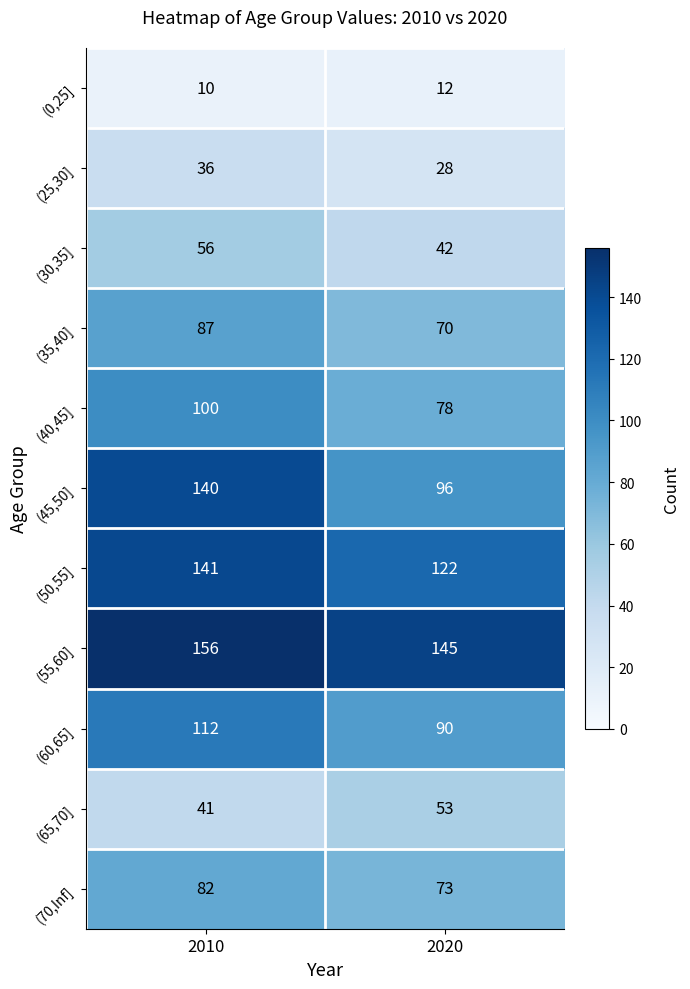

What is the spread (max minus min) of values at 2020?

133